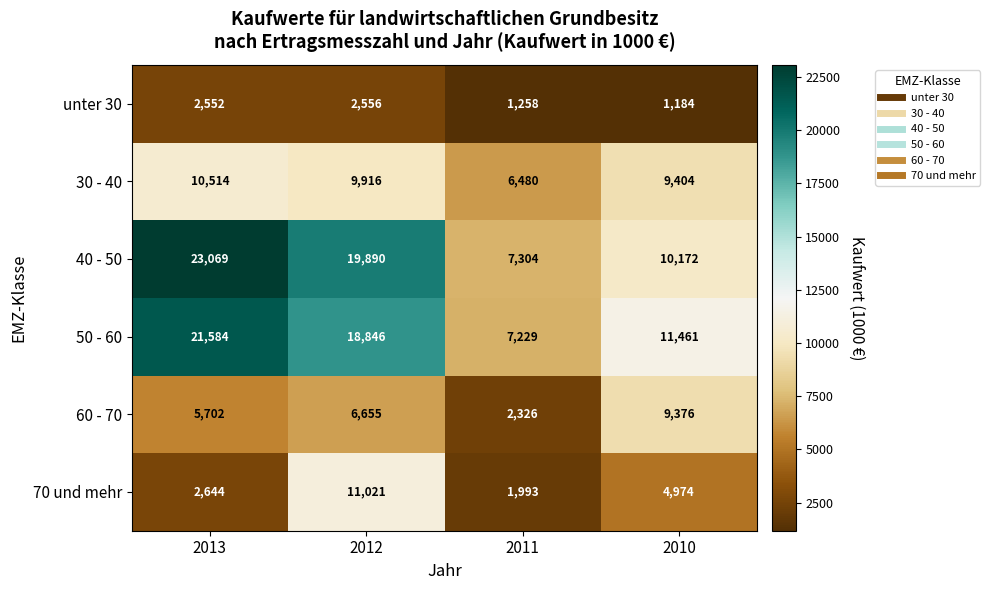

How many categories are shown in the chart?

4